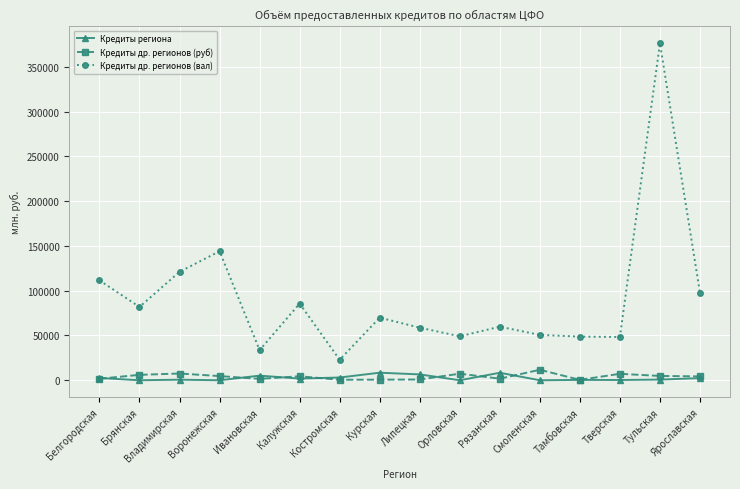

What are all the series names shown in the legend?

Кредиты региона, Кредиты др. регионов (руб), Кредиты др. регионов (вал)